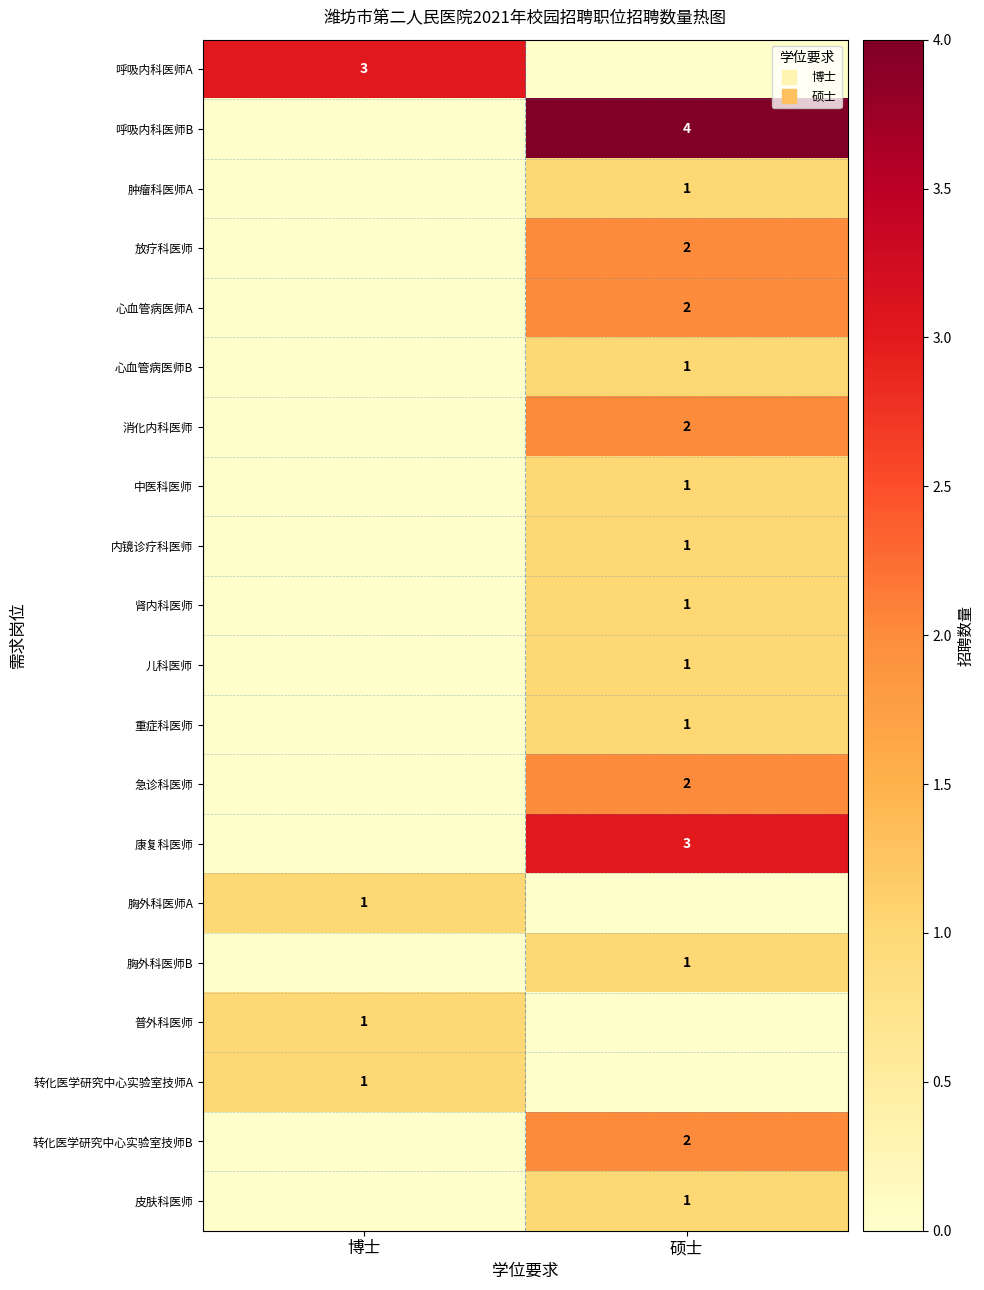

What is the maximum value for 胸外科医师A?

1